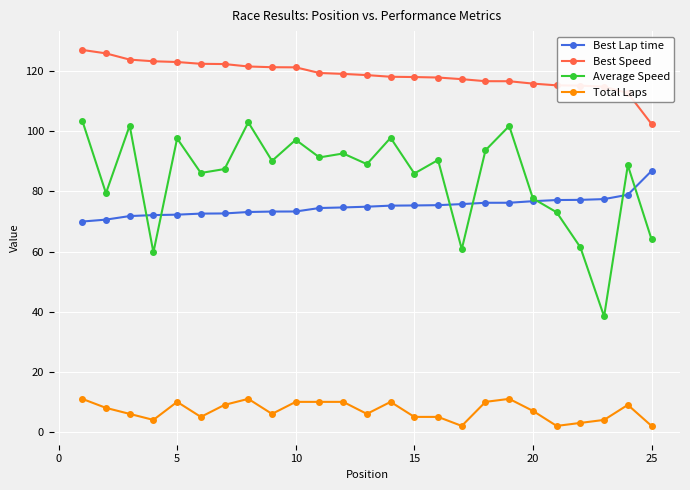

Rank the series by their maximum value, from lowest to highest.

Total Laps, Best Lap time, Average Speed, Best Speed